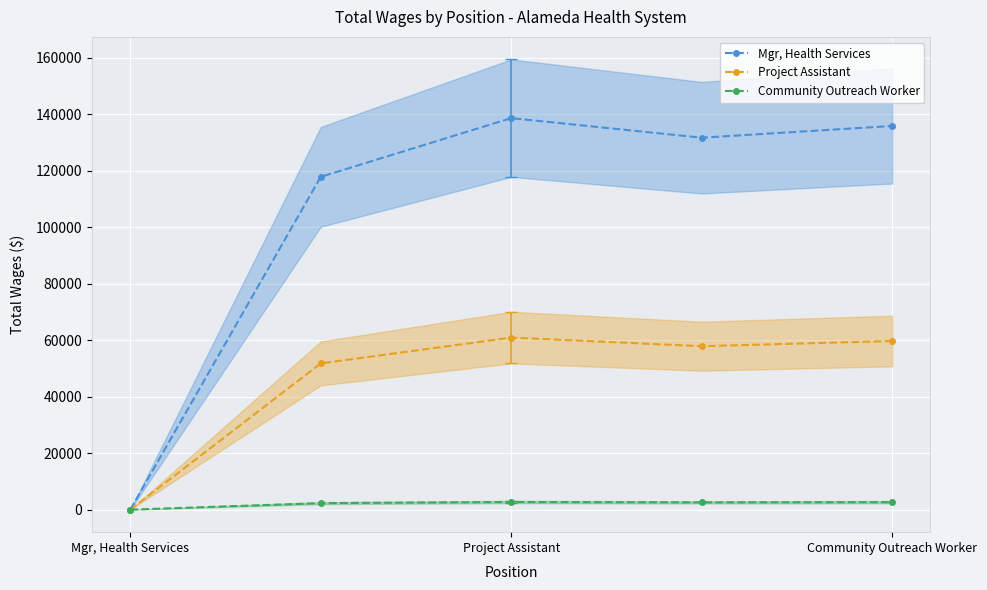

How many data points in Mgr, Health Services are less than 131701?

2